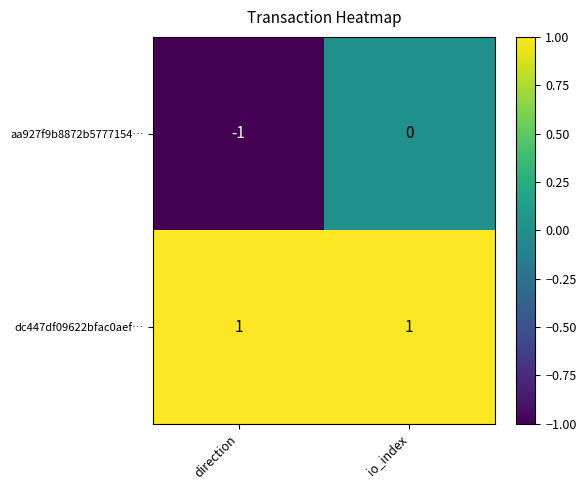

True or false: aa927f9b8872b5777154… has a value of 0 at io_index.

True